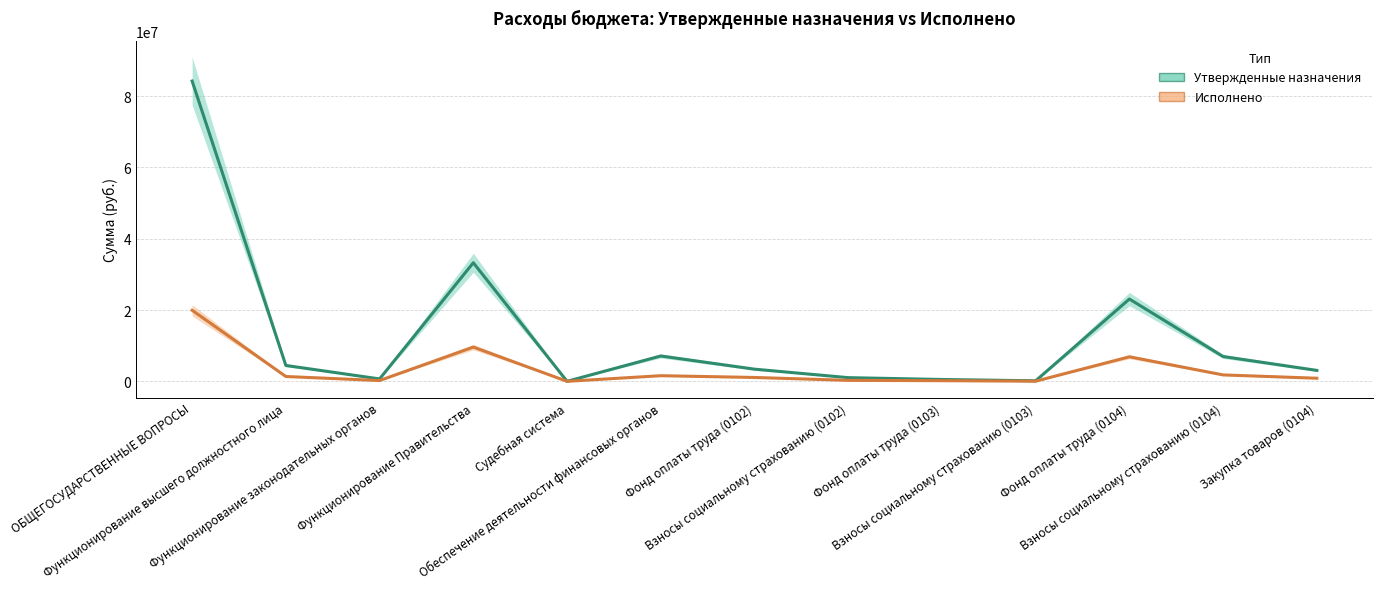

True or false: Исполнено and Утвержденные назначения cross at least once.

False